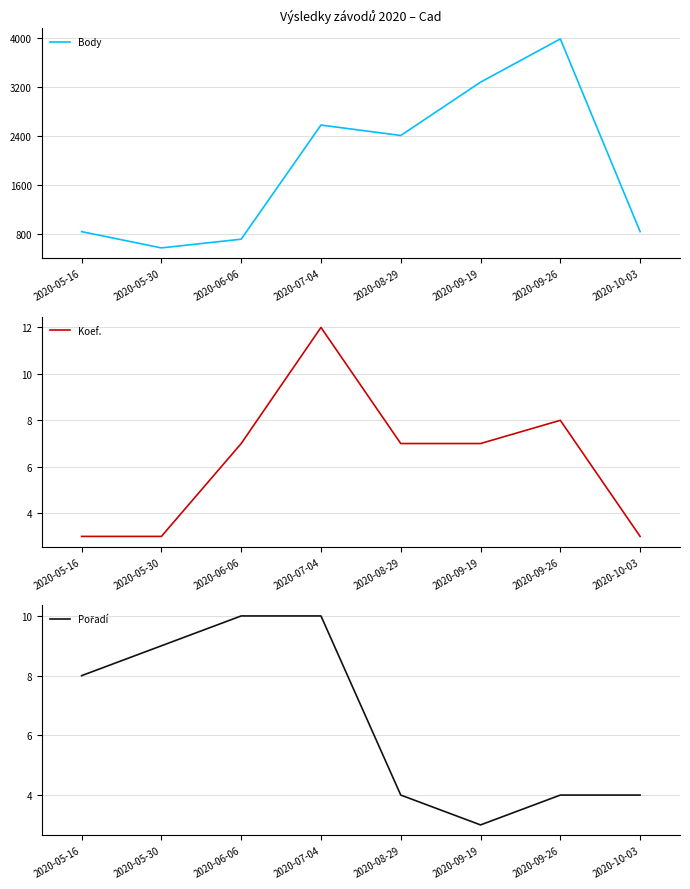

What value does the Pořadí series have at 2020-10-03?

4